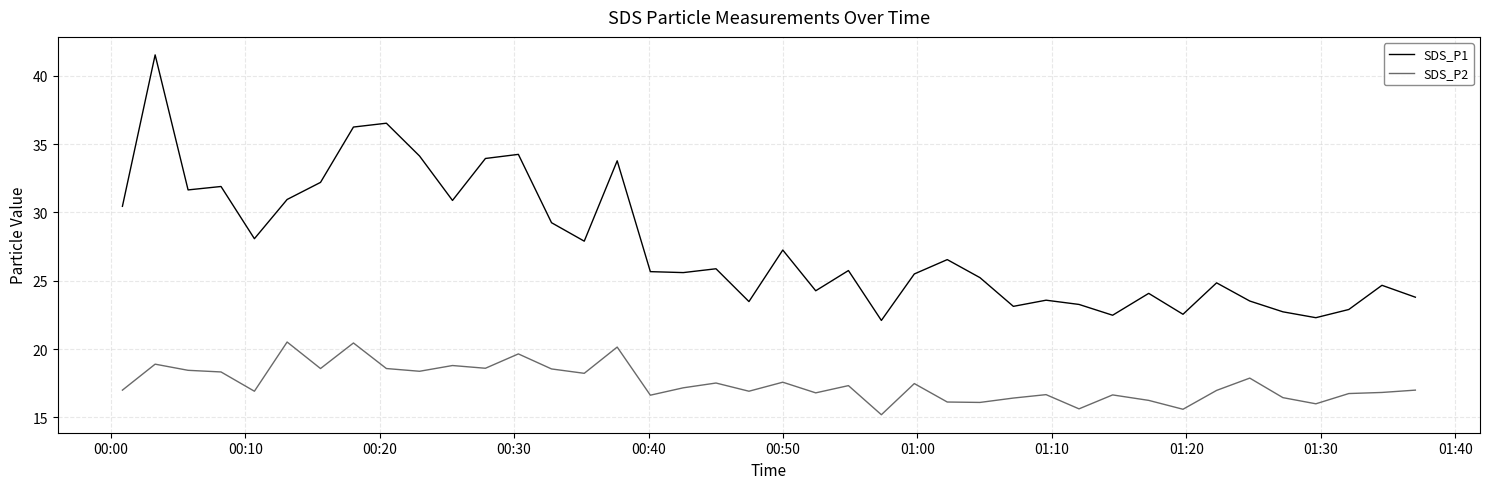

Which series has the largest total across all categories?

SDS_P1